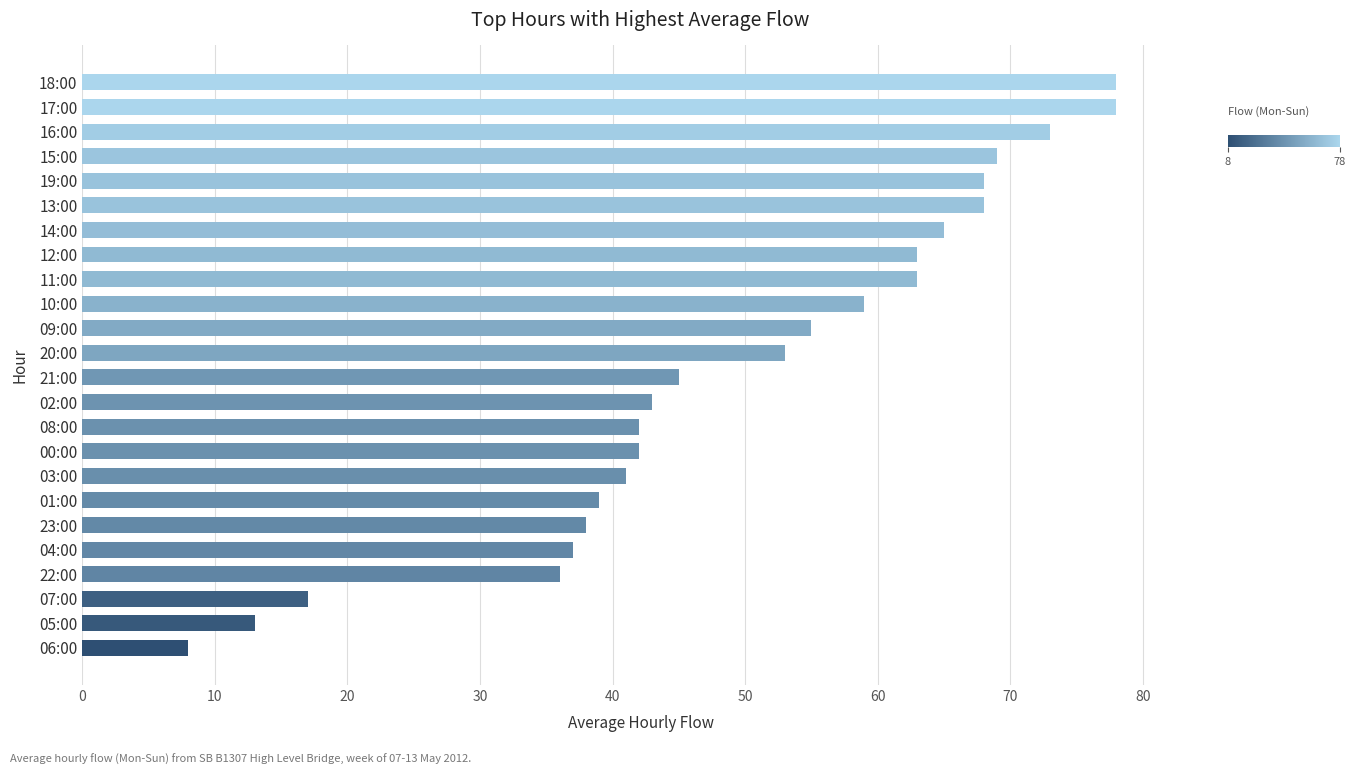

What position from the top is 22:00?

21